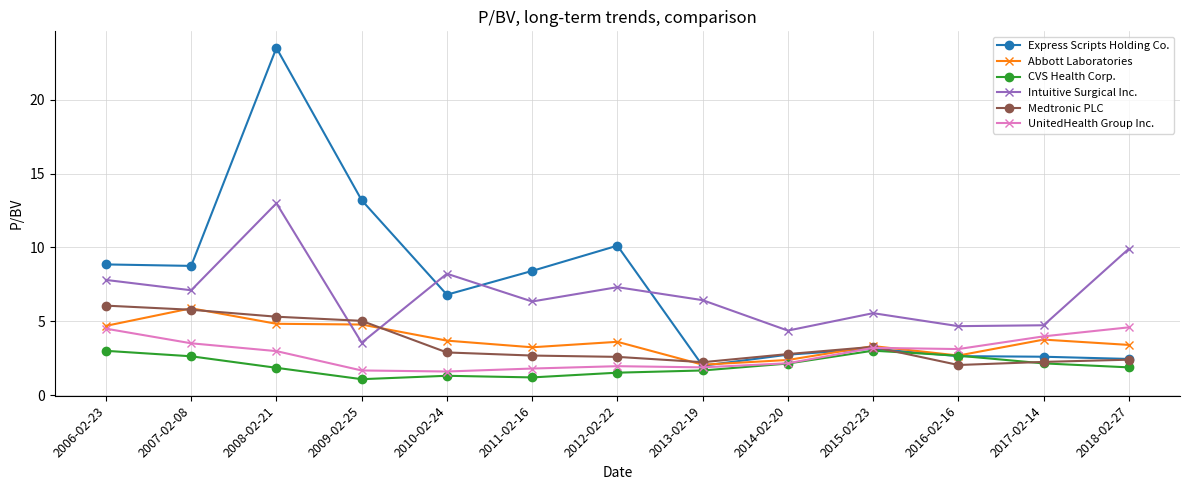

True or false: Intuitive Surgical Inc. has a value of 5.7 at 2009-02-25.

False